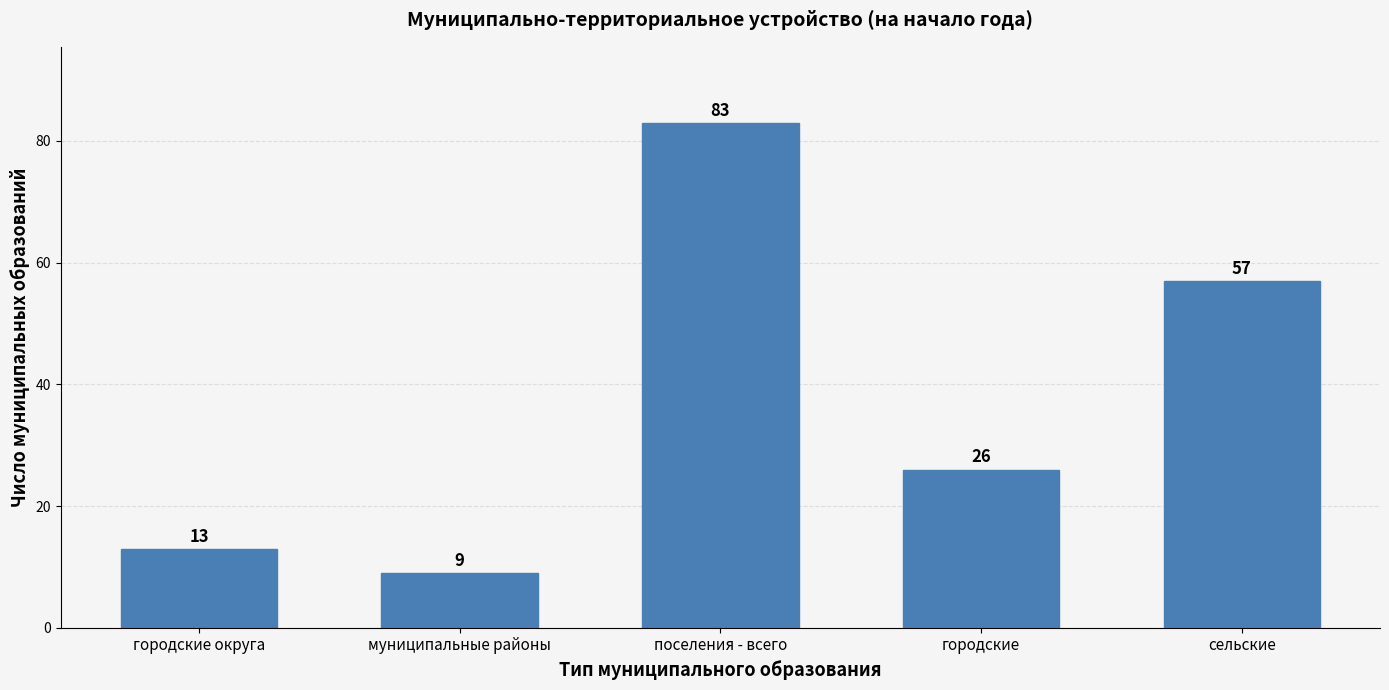

Reading left to right, extract all data points from this chart.

13	9	83	26	57